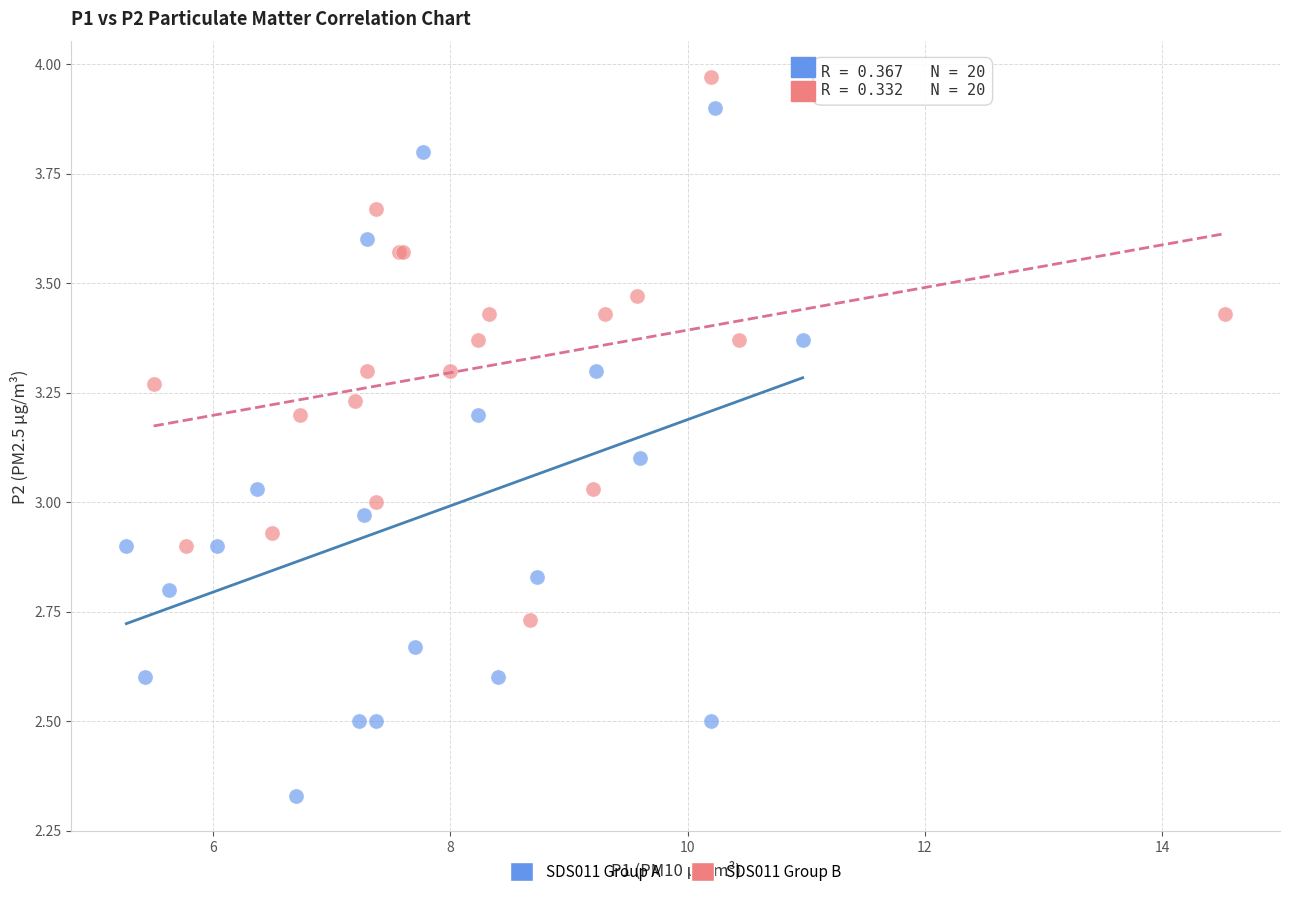

Which series reaches the minimum Y coordinate?

SDS011 Group A